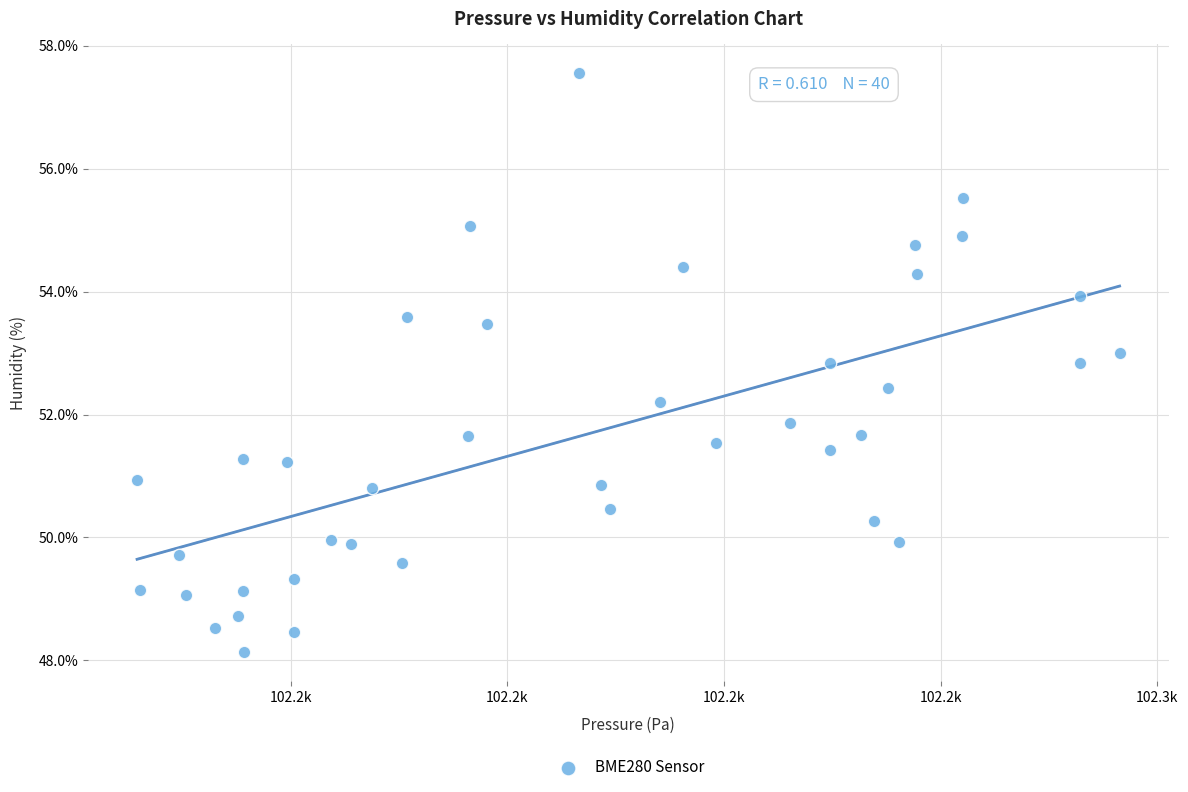

What is the range of X values (max minus min)?

90.7